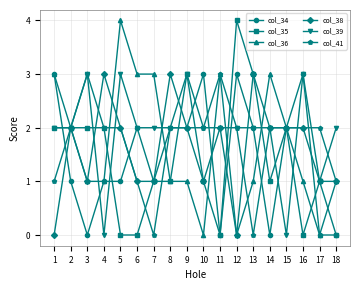

At which label does col_36 reach its peak?

5